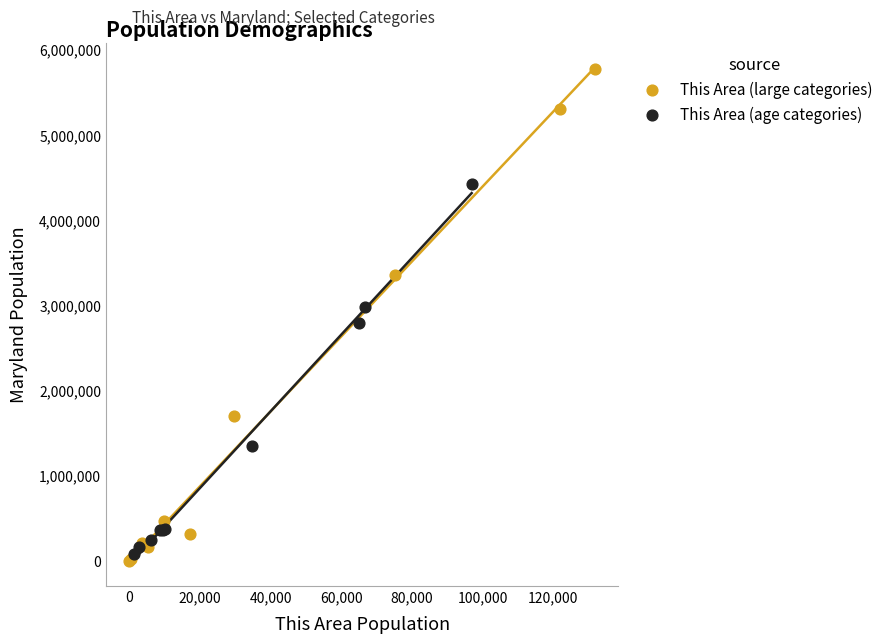

Which series reaches the maximum Y coordinate?

This Area (large categories)